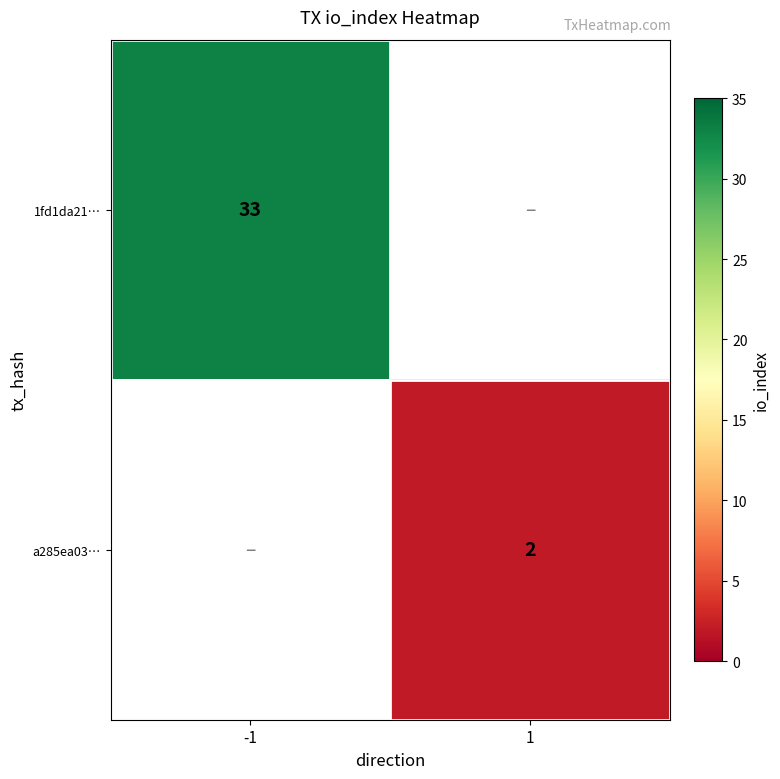

At which category does the chart reach its peak across all series?

-1